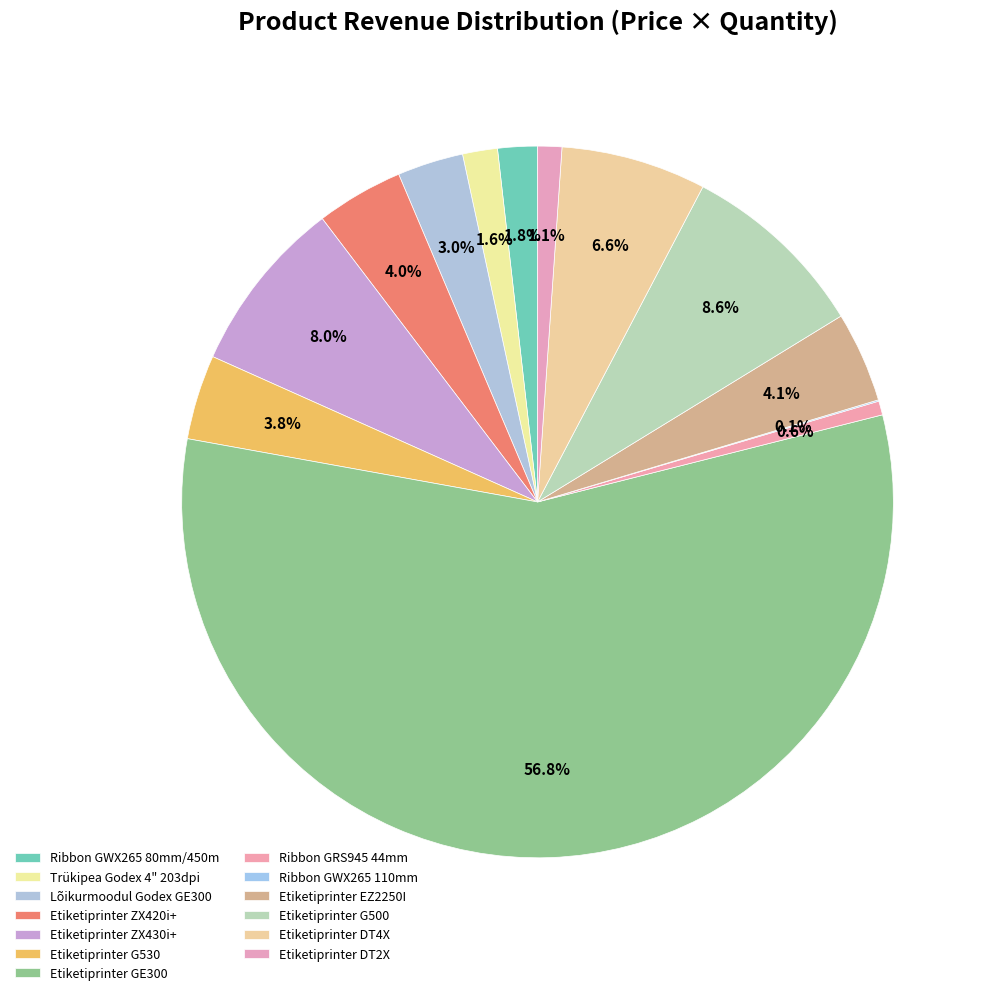

True or false: Etiketiprinter ZX420i+ accounts for 18% of the total.

False